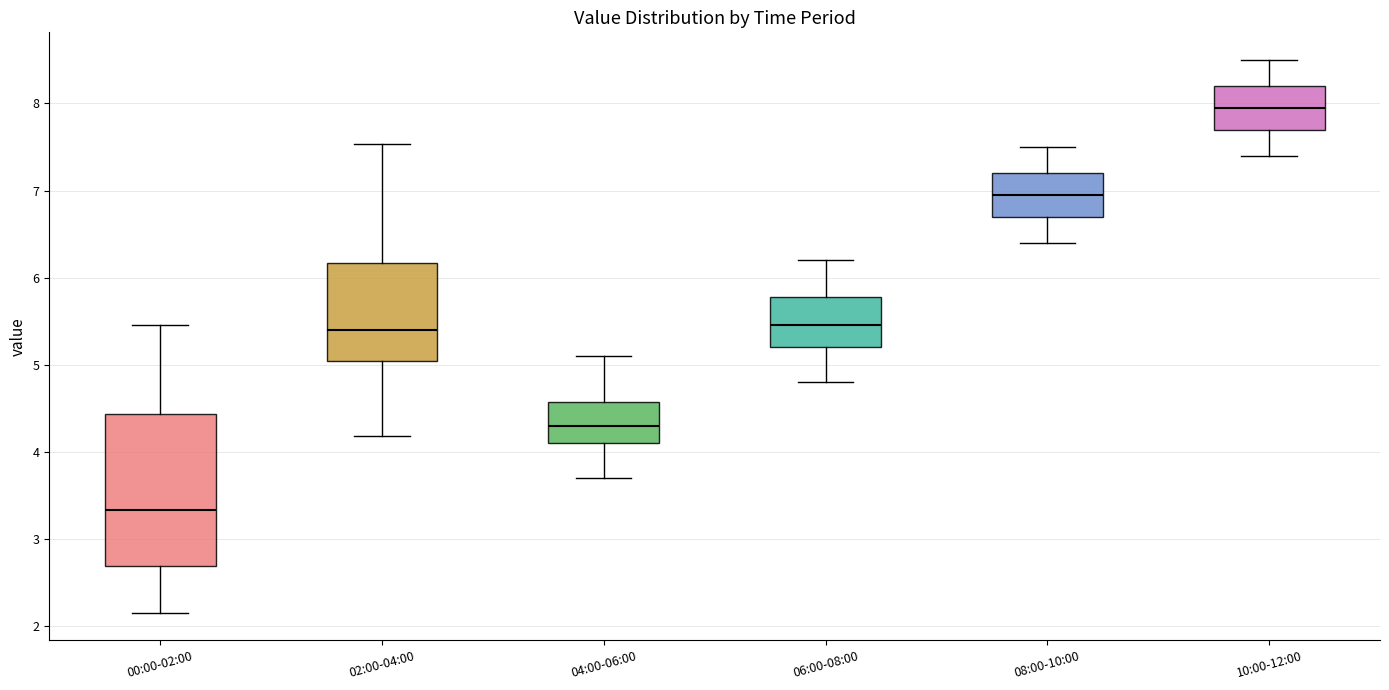

Reading left to right, transcribe this box plot: for each box, give where its median line is, the range the box spans, and where its two whiskers end, as read against the y-axis. The values are not printed on the chart, so give them approximately, as read against the axis.

00:00-02:00: median 3.3, box 2.7 to 4.4, whiskers 2.2 to 5.5
02:00-04:00: median 5.4, box 5.0 to 6.2, whiskers 4.2 to 7.5
04:00-06:00: median 4.3, box 4.1 to 4.6, whiskers 3.7 to 5.1
06:00-08:00: median 5.5, box 5.2 to 5.8, whiskers 4.8 to 6.2
08:00-10:00: median 7.0, box 6.7 to 7.2, whiskers 6.4 to 7.5
10:00-12:00: median 8.0, box 7.7 to 8.2, whiskers 7.4 to 8.5